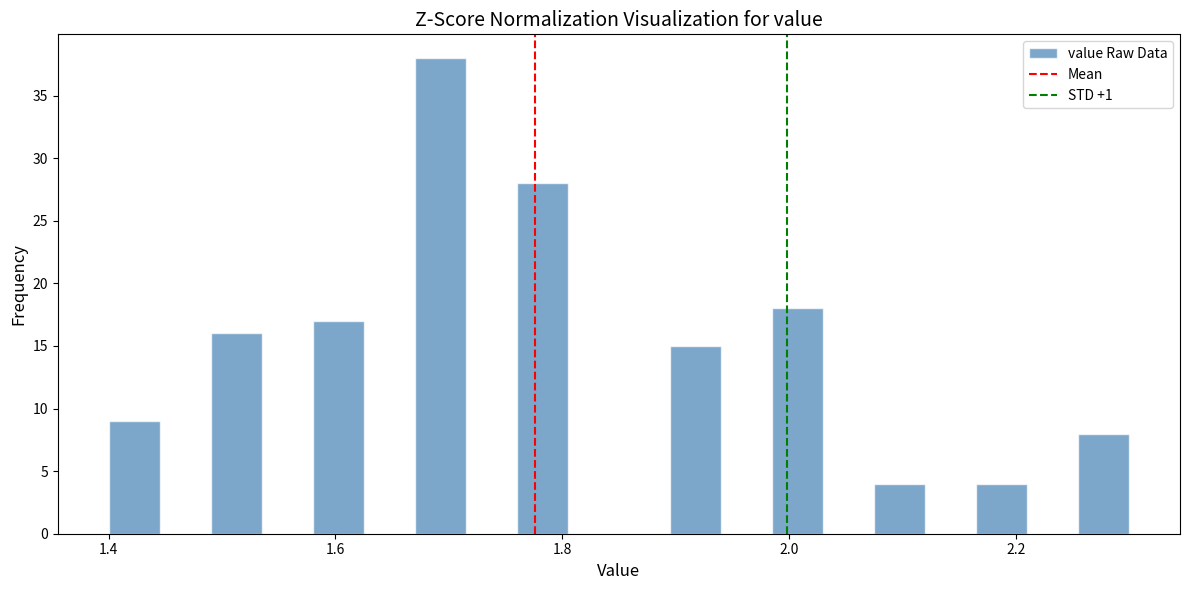

Around what value on the x-axis is the tallest bar? Give the approximate position of its centre, as read against the axis.

1.70